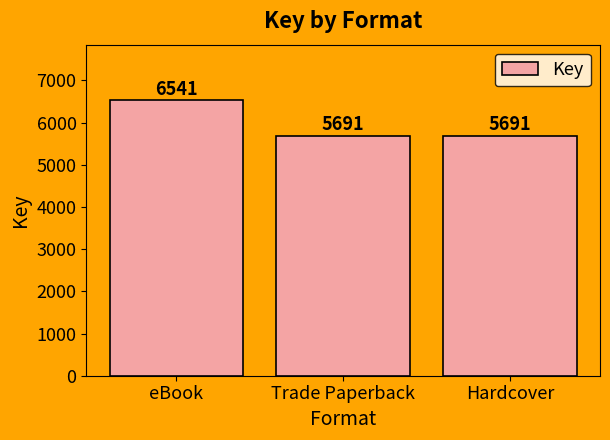

Reading left to right, transcribe all the data shown in this chart.

eBook=6541	Trade Paperback=5691	Hardcover=5691